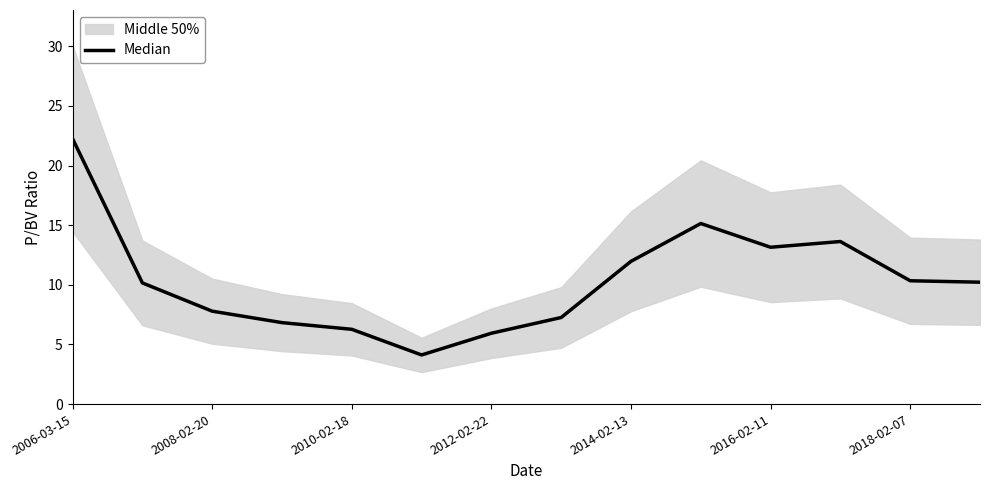

What is the value of the 2nd point from the left?

10.2